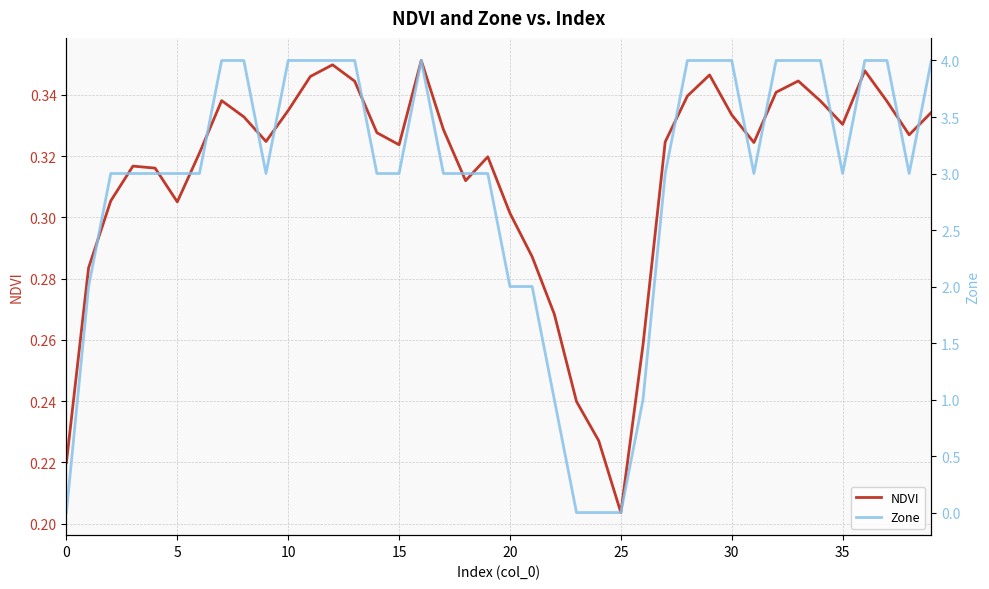

At which label is NDVI closest to 0?

25